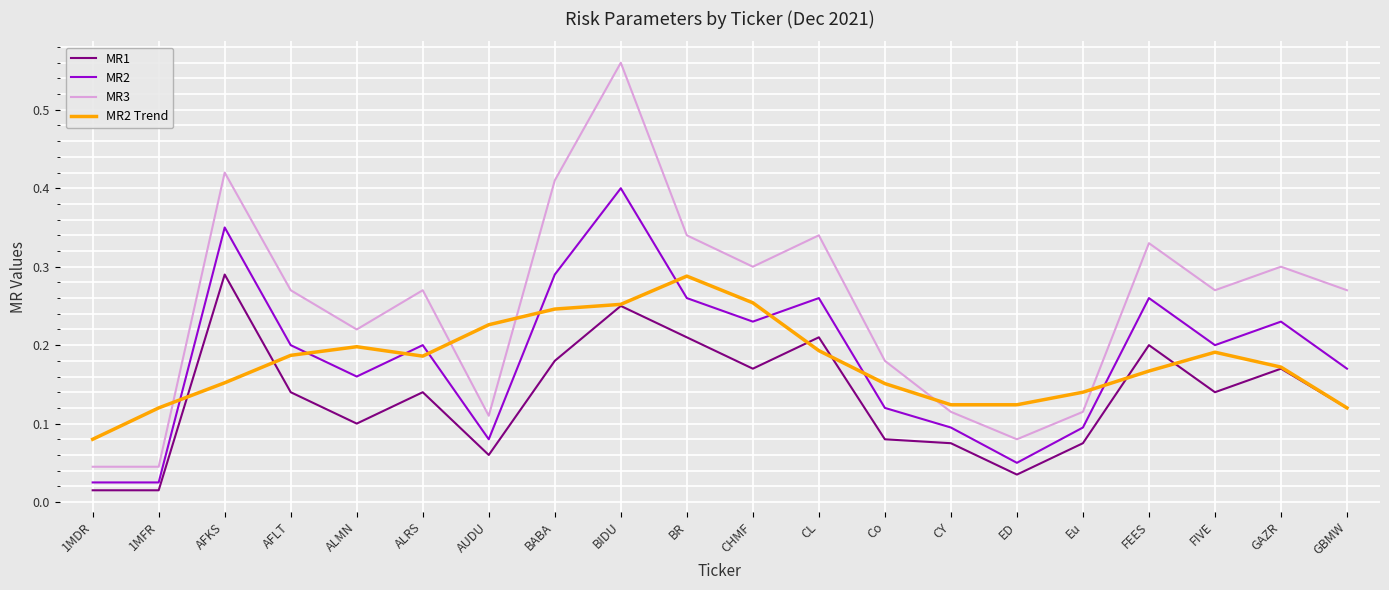

Which category has the highest value in the MR2 series?

BIDU